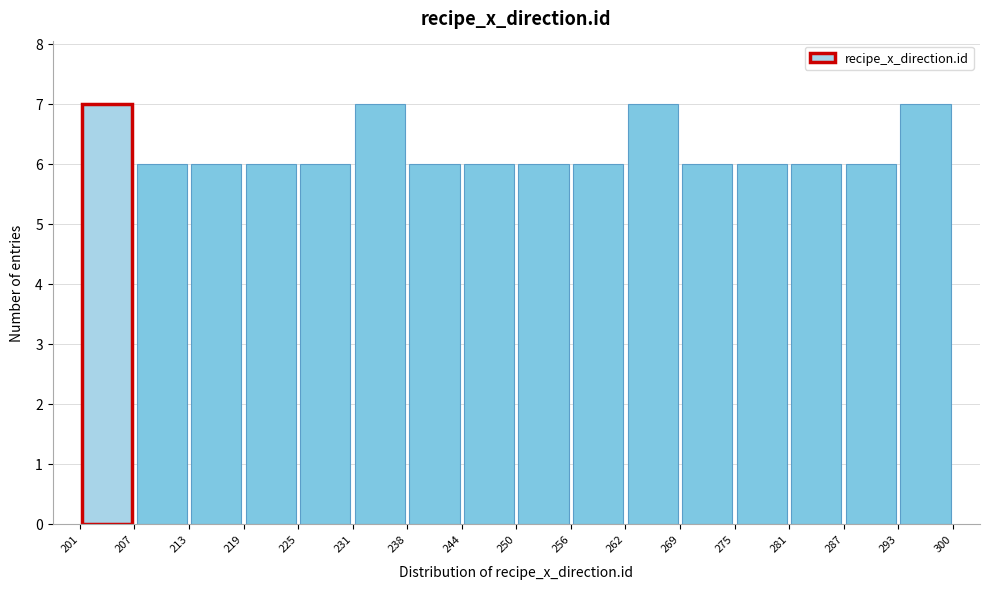

Reading left to right, list every bar in this chart as the range it spans on the x-axis followed by its height. The values are not printed on the chart, so give them approximately, as read against the axis.

201 to 207: 7
207 to 213: 6
213 to 219: 6
219 to 225: 6
225 to 231: 6
231 to 238: 7
238 to 244: 6
244 to 250: 6
250 to 256: 6
256 to 262: 6
262 to 269: 7
269 to 275: 6
275 to 281: 6
281 to 287: 6
287 to 293: 6
293 to 300: 7